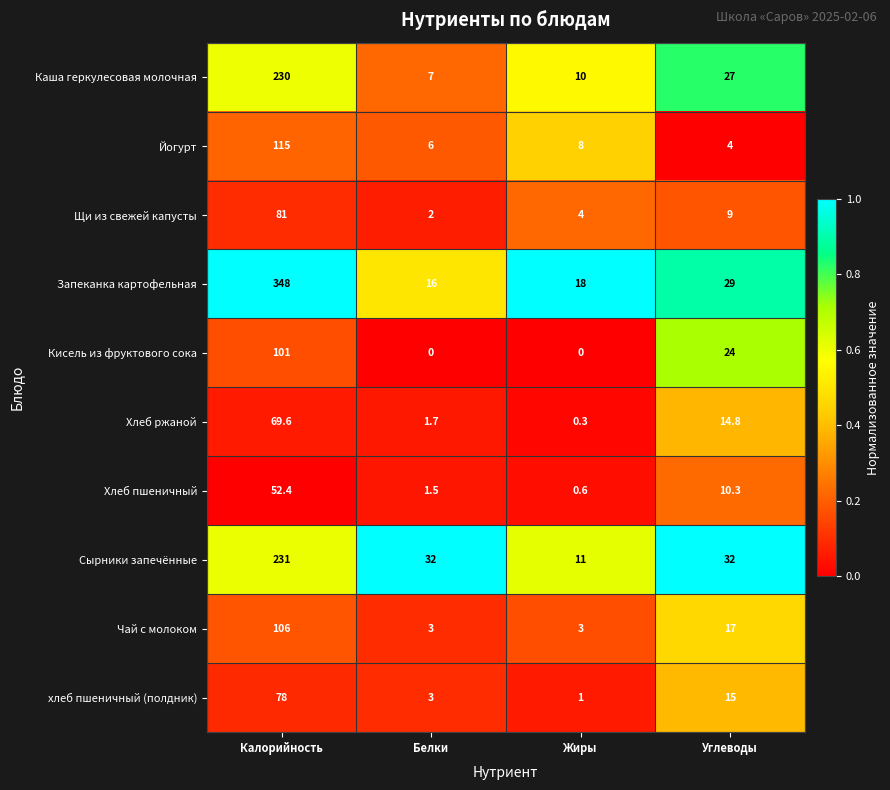

The value of Йогурт at Жиры is 3.4. True or false?

False